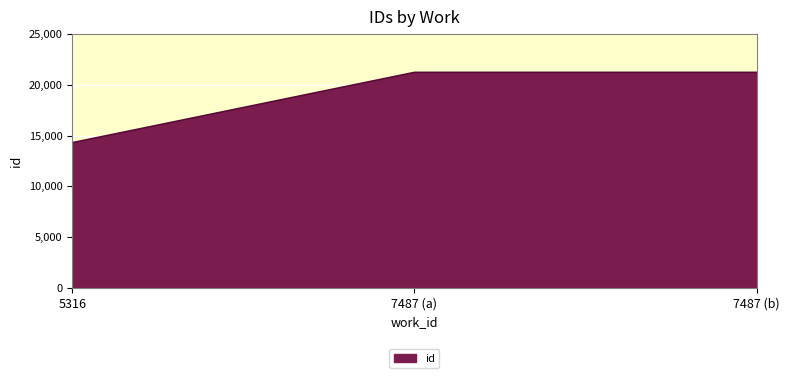

What is the approximate value at 5316?

14294